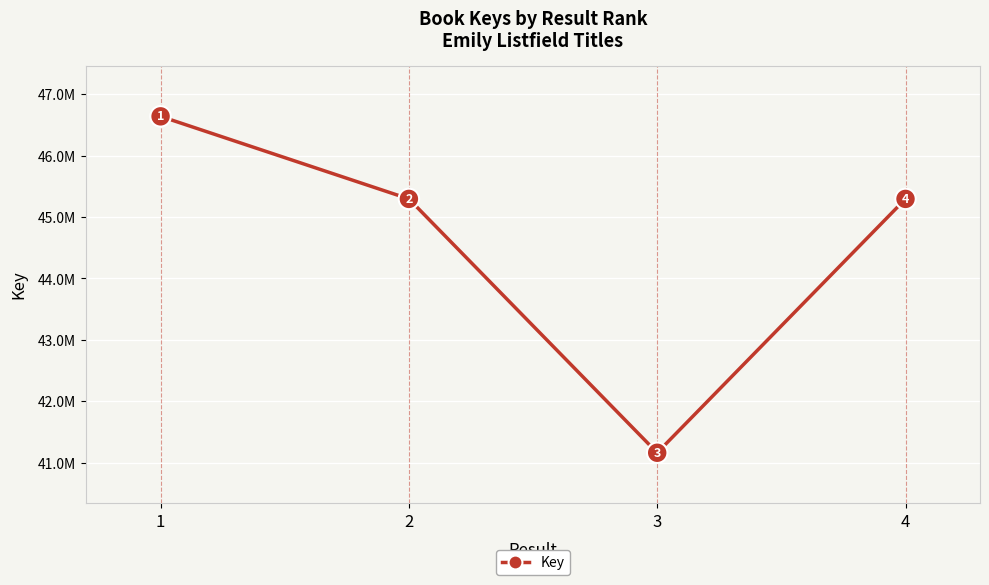

List the labels in order of value, largest first.

1, 2, 4, 3